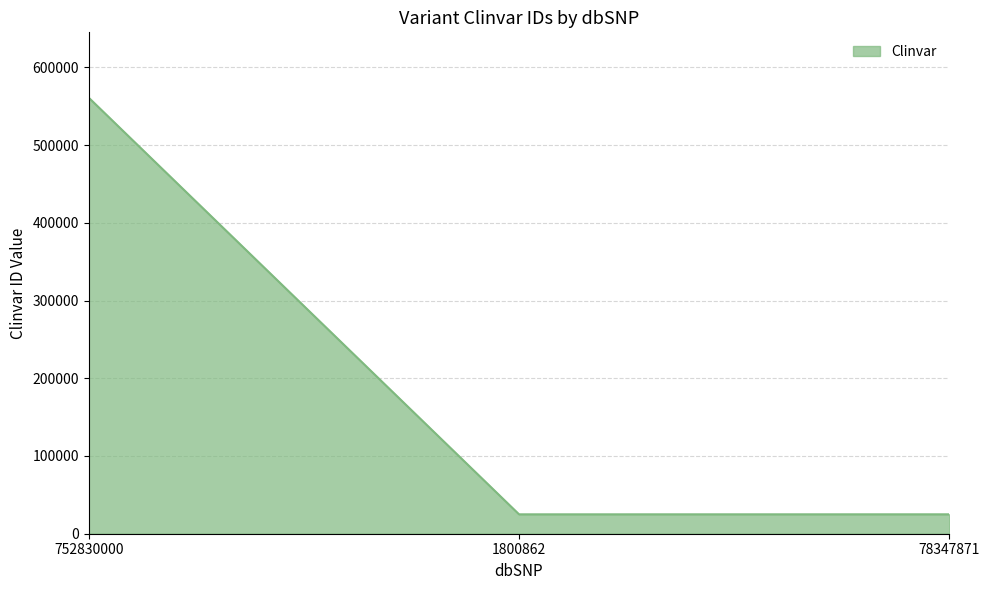

How many categories are shown in the chart?

3